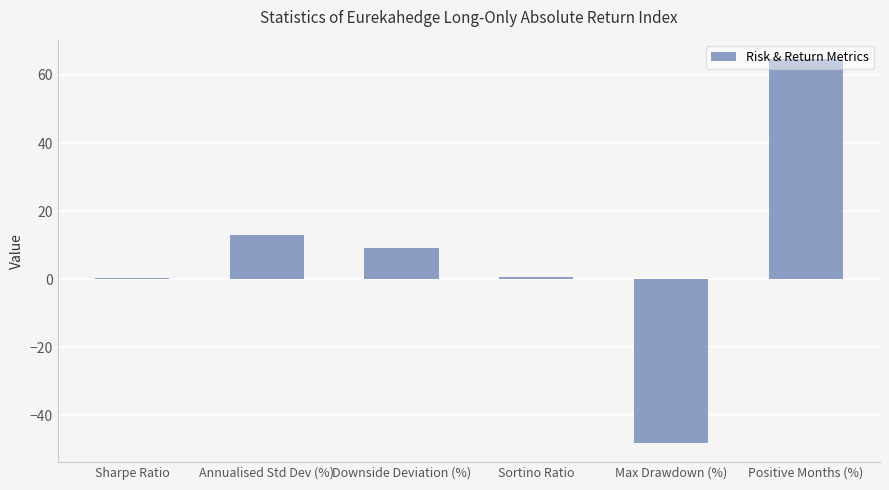

At which label does the data first exceed 9?

Annualised Std Dev (%)